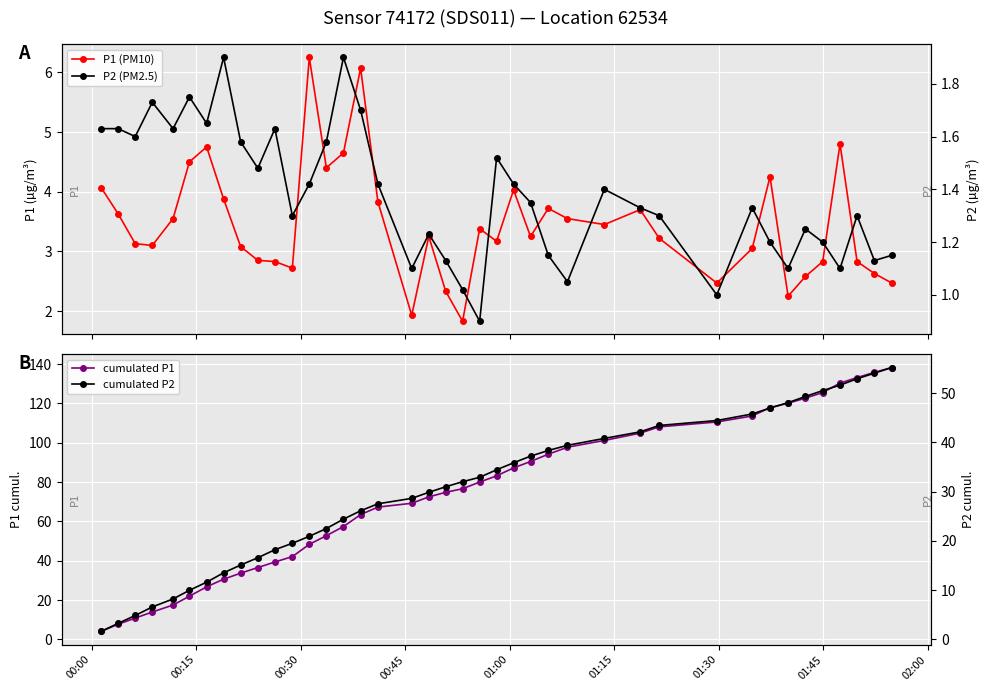

What is the greatest value displayed?

138.3